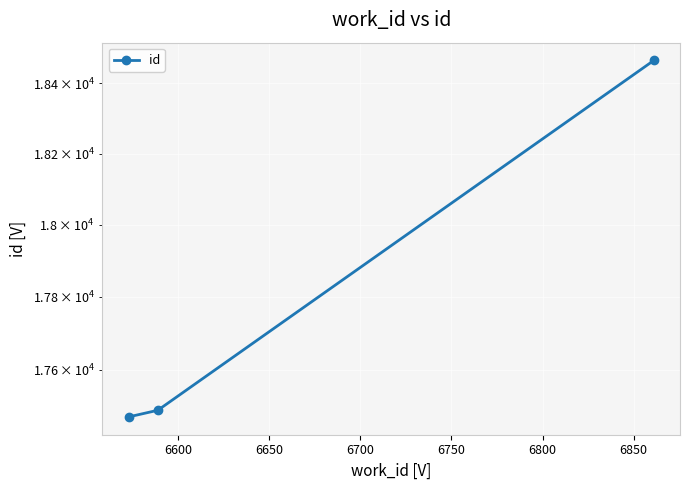

What is the value of the 2nd point from the left?

17489